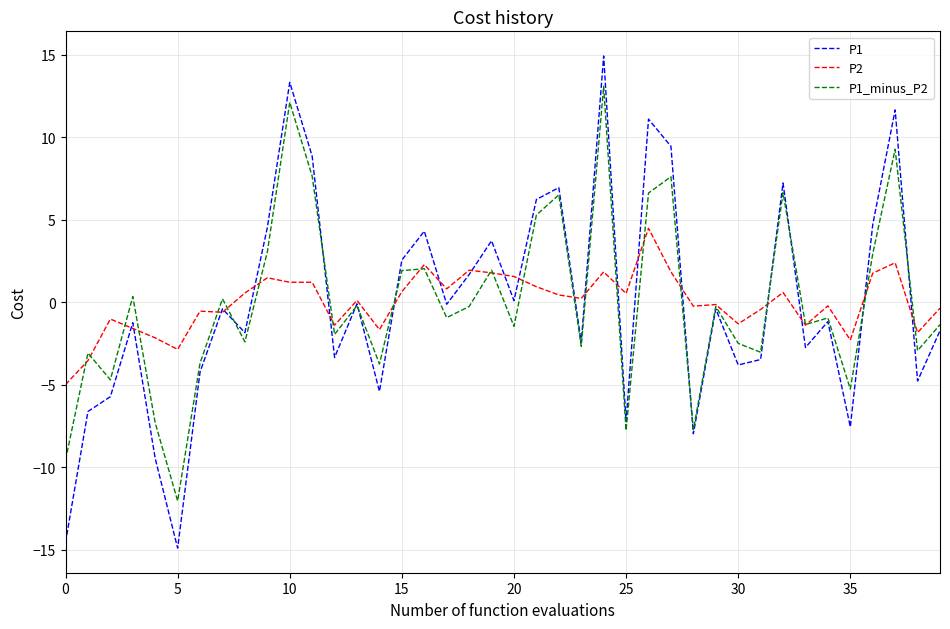

How many values in the P1_minus_P2 series exceed 0?

16